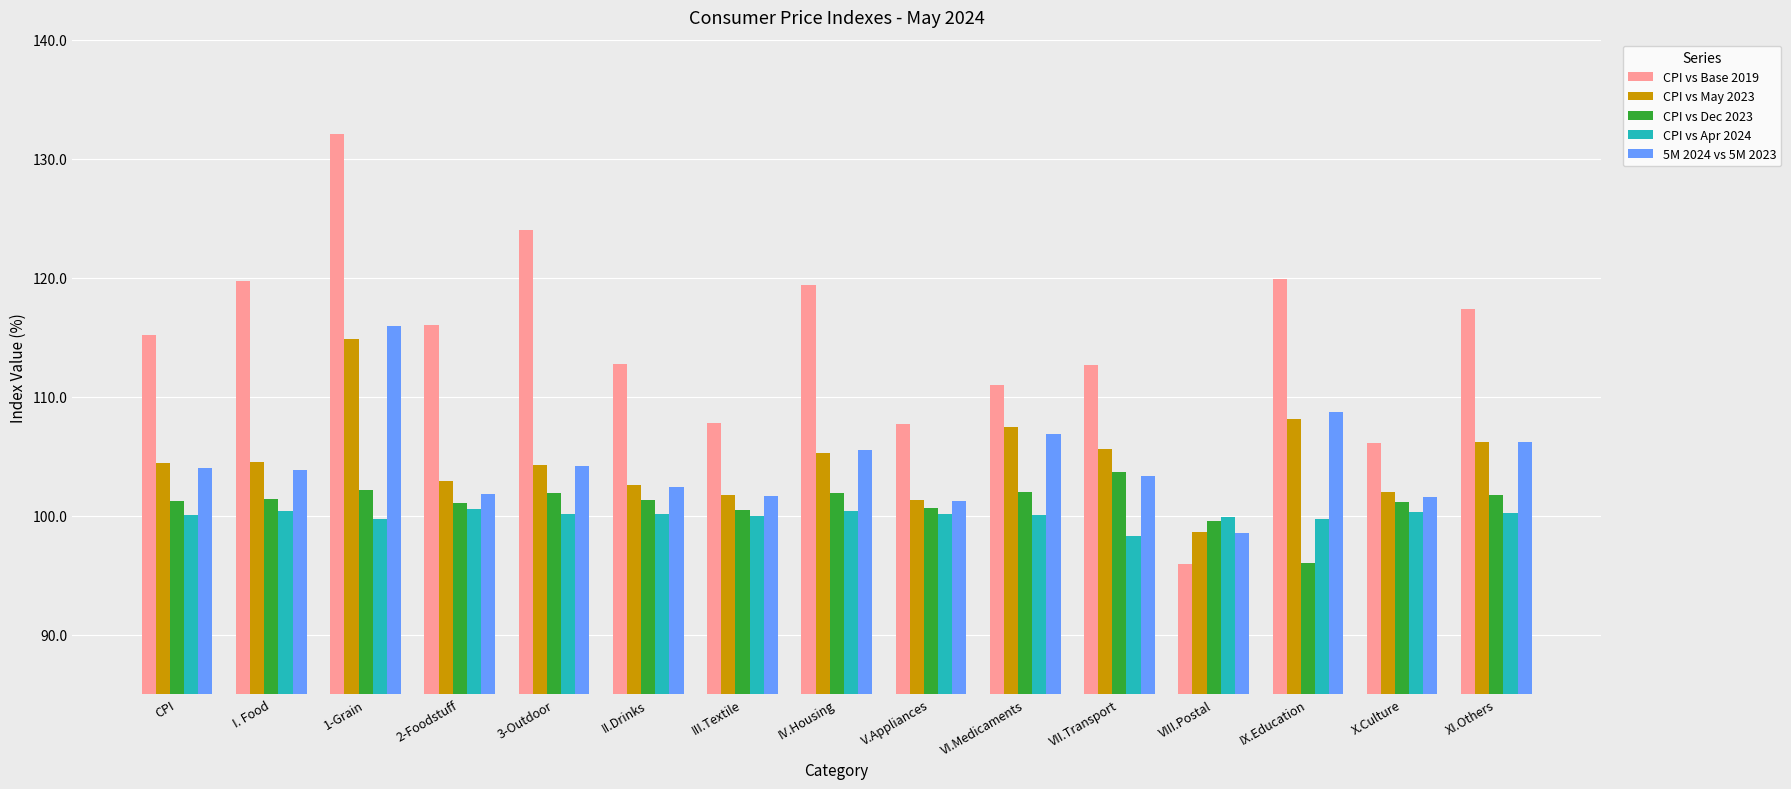

What is the difference between the second highest and minimum values in the CPI vs Apr 2024 series?

2.1